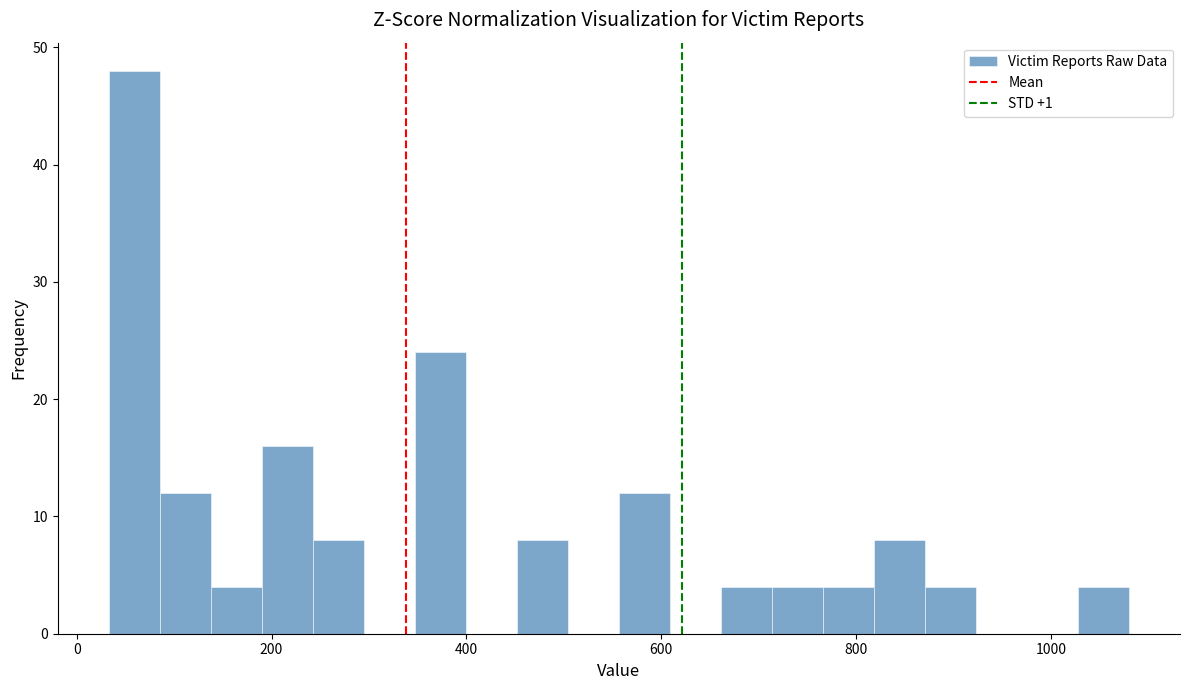

Read against the x-axis, roughly where is the centre of the tallest bar?

60